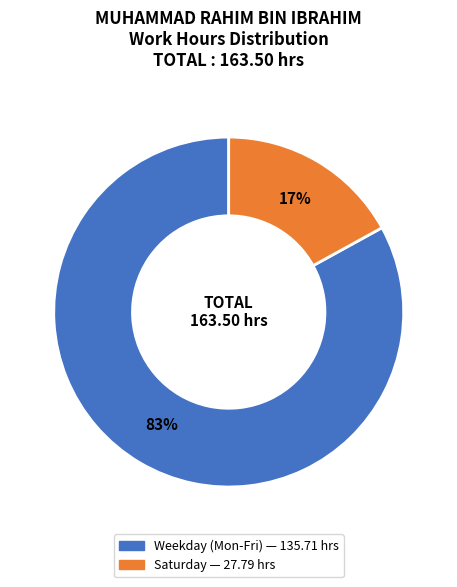

To the nearest percent, what is the average slice percentage?

50%